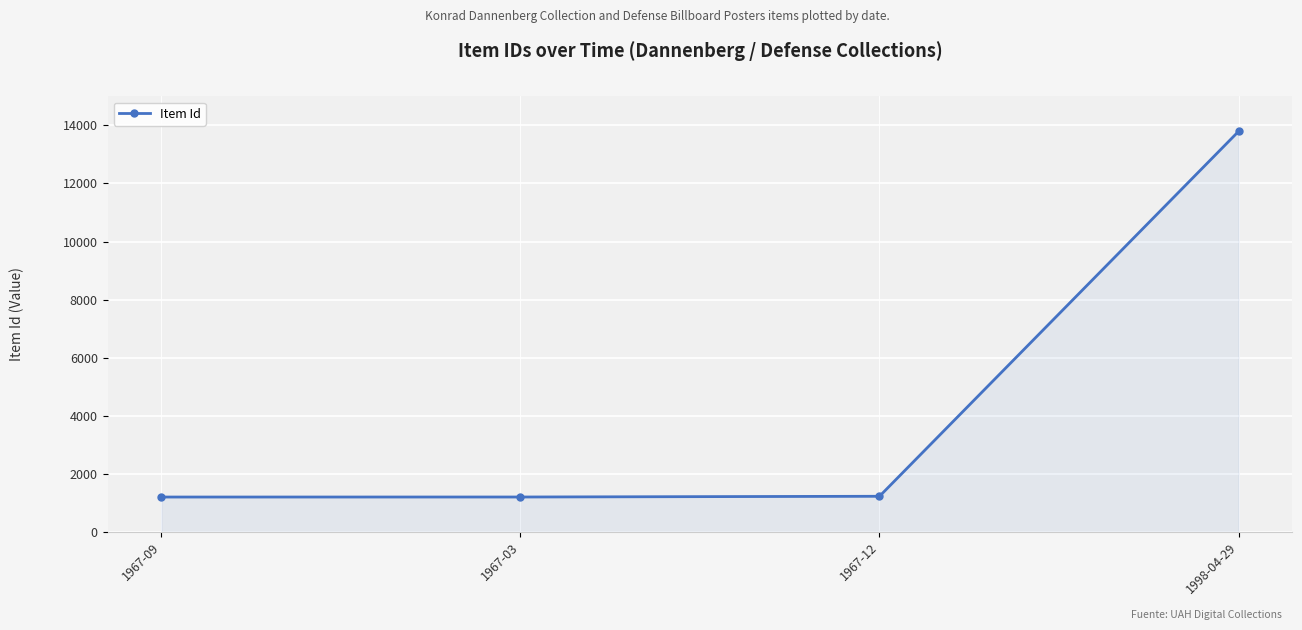

What is the smallest value displayed?

1206